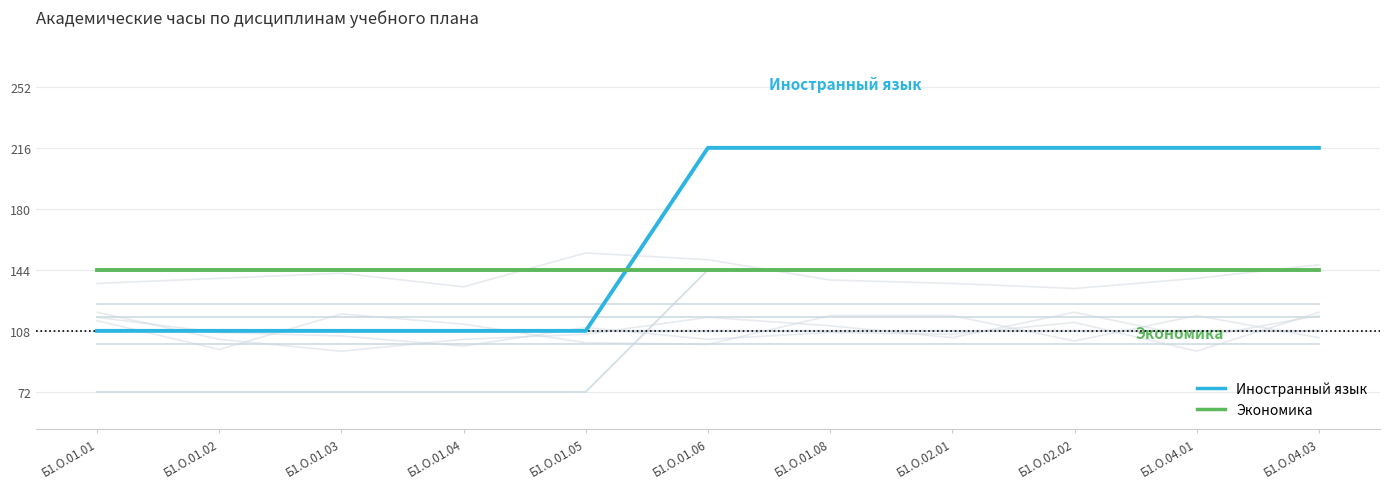

What is the average value of the Правоведение series?

116